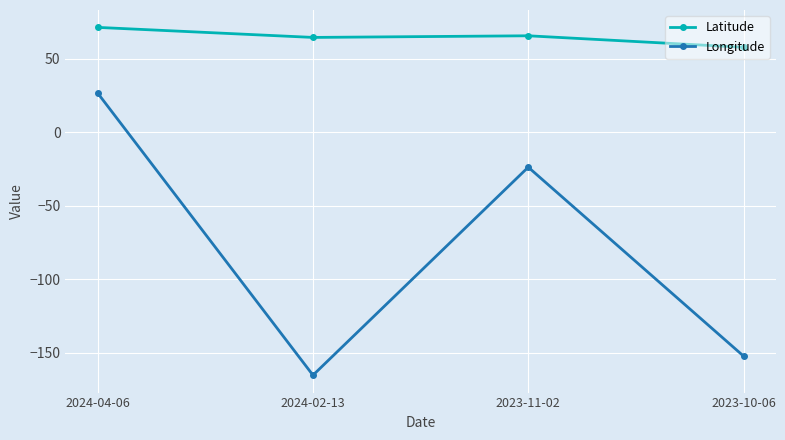

True or false: Latitude and Longitude intersect in this chart.

False